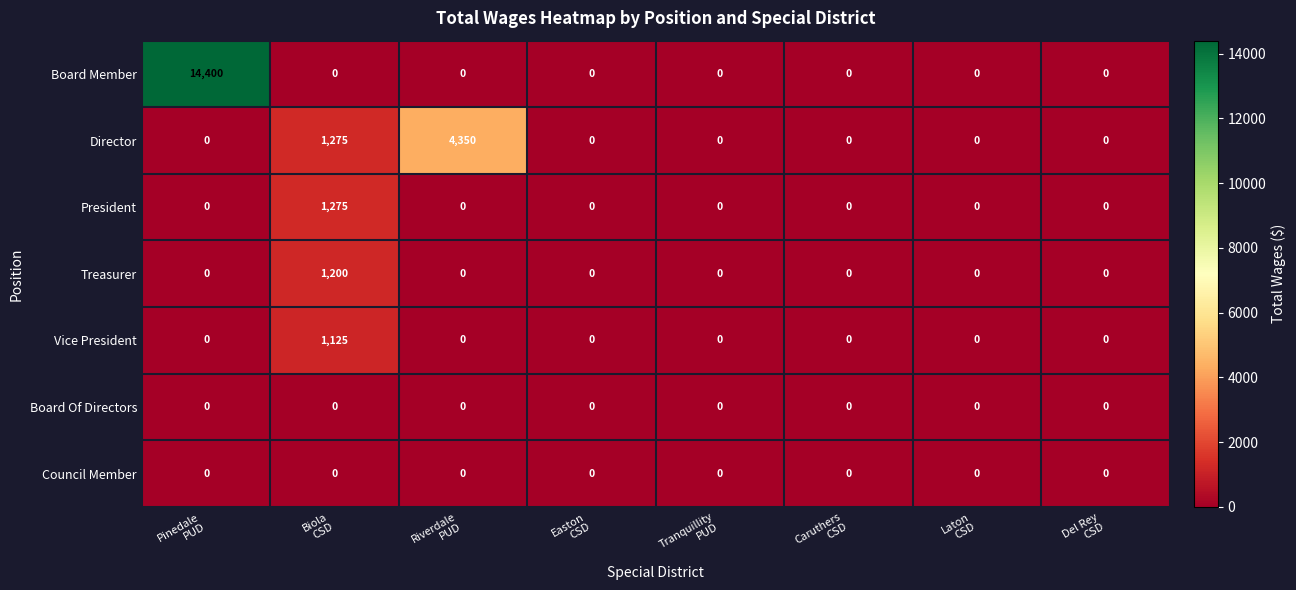

Which series has the largest total across all categories?

Board Member